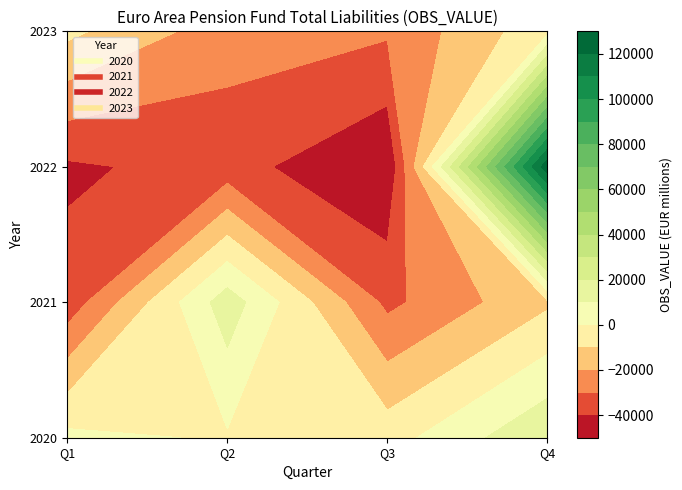

What is the sum of the 2021 values at Q4 and Q2?

3724.5